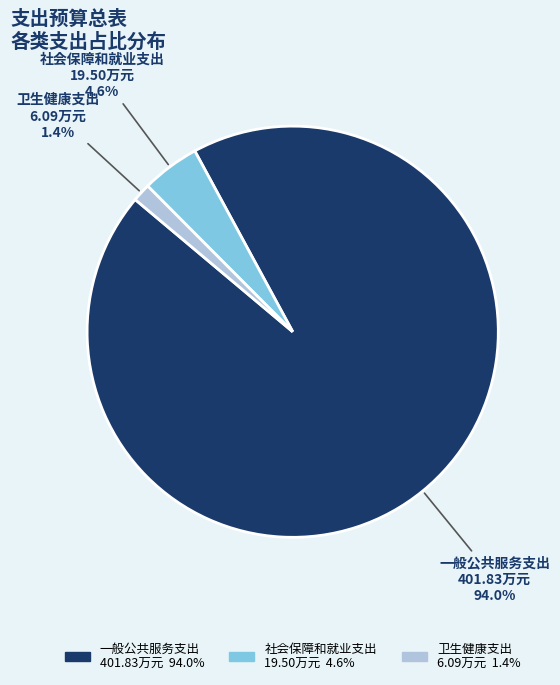

To the nearest percent, what is the combined percentage of 卫生健康支出 and 社会保障和就业支出?

6%